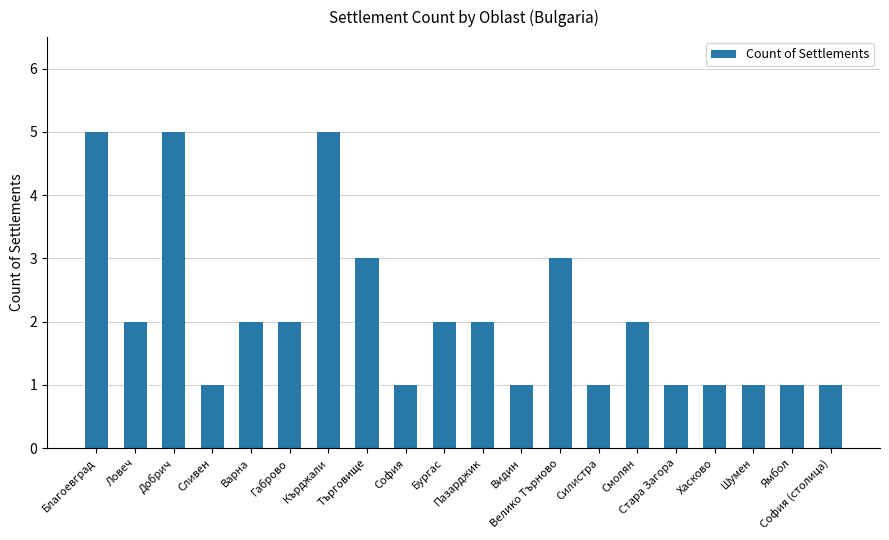

The chart shows a value of 1 at Бургас. True or false?

False